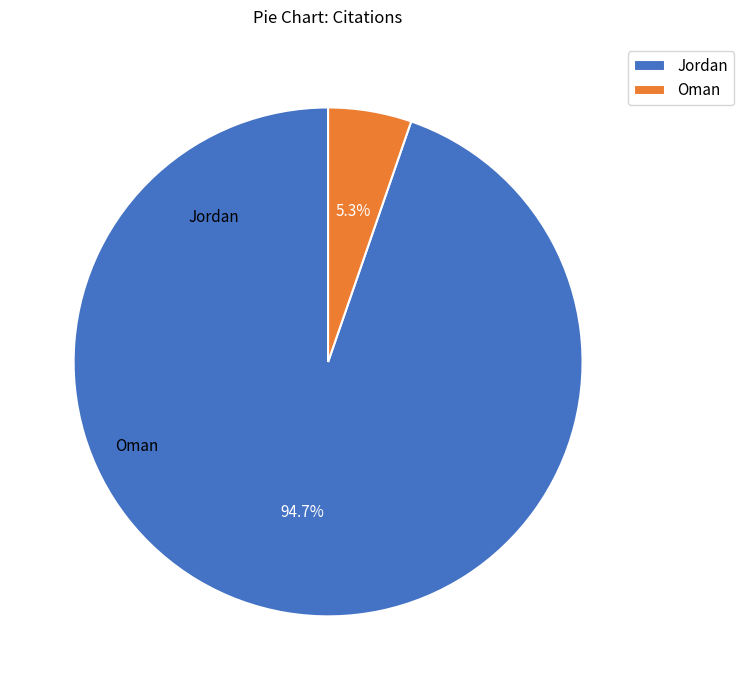

Does Jordan represent more than half of the total?

Yes